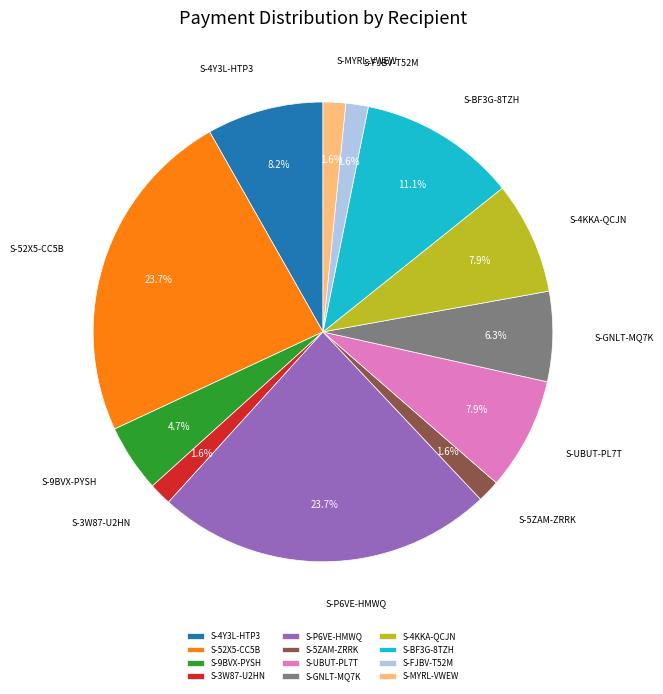

True or false: S-9BVX-PYSH accounts for 5% of the total.

True